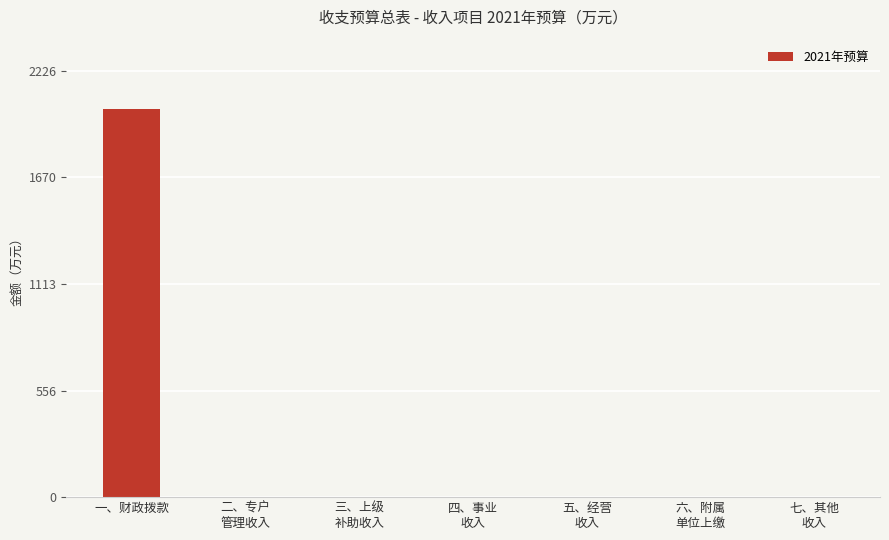

What is the greatest value displayed?

2023.9